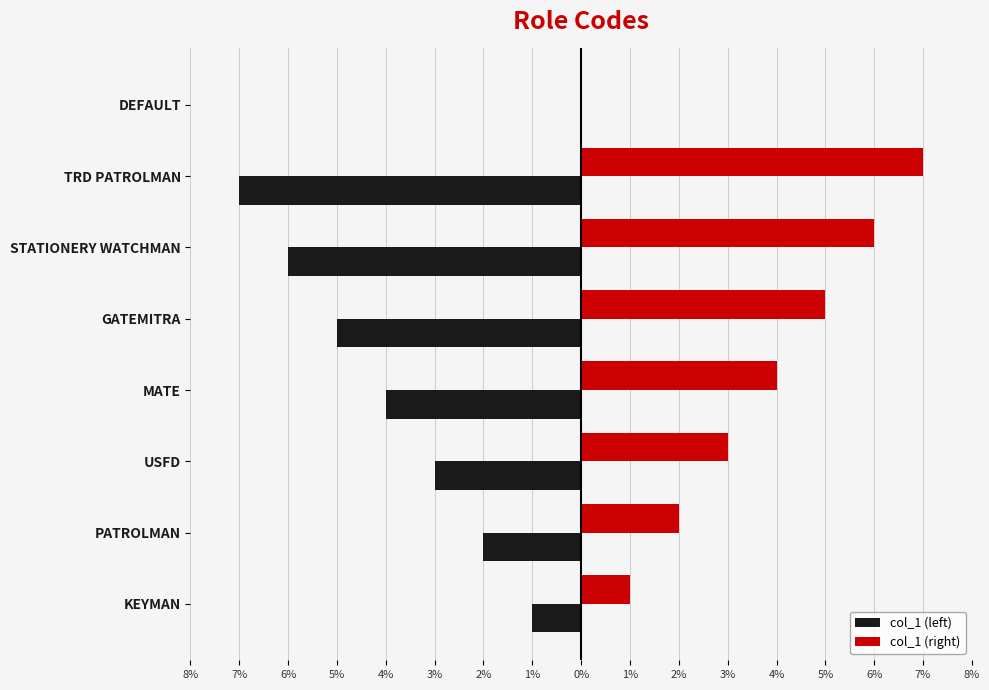

What are all the series names shown in the legend?

col_1 (left), col_1 (right)